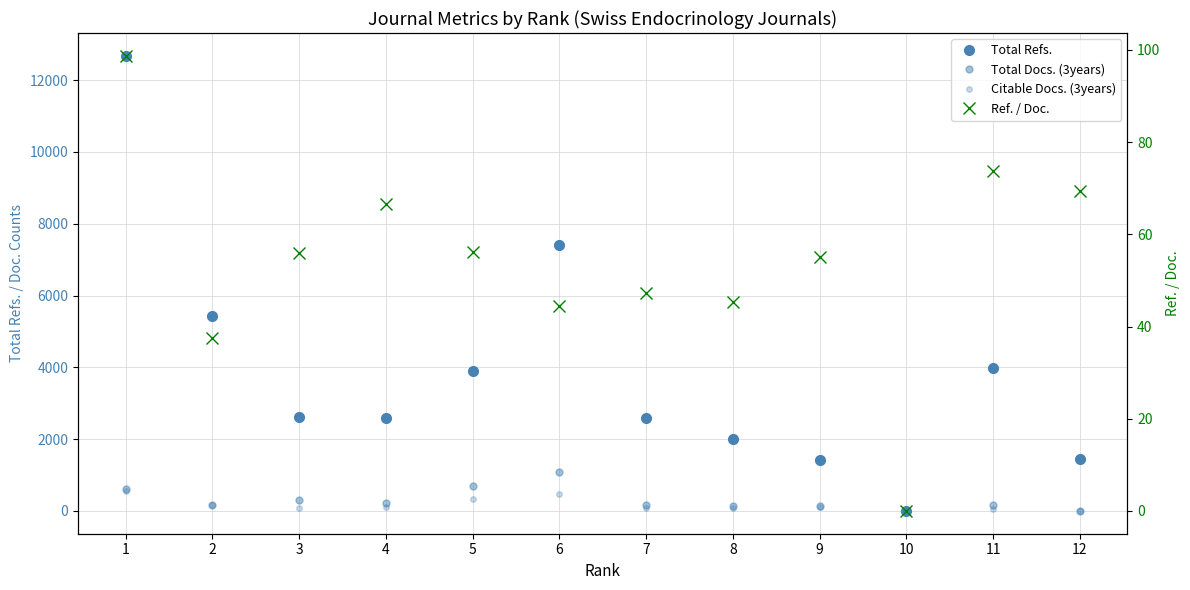

Reading left to right, transcribe all the data shown in this chart.

Total Refs.: 12677.0	5427.0	2627.0	2598.0	3888.0	7395.0	2595.0	1998.0	1433.0	0.0	3983.0	1458.0
Total Docs. (3years): 610.0	175.0	316.0	223.0	705.0	1086.0	174.0	143.0	131.0	0.0	174.0	0.0
Citable Docs. (3years): 568.0	167.0	89.0	99.0	338.0	469.0	90.0	72.0	109.0	3.0	55.0	0.0
Ref. / Doc.: 98.7	37.6	55.9	66.6	56.2	44.4	47.4	45.3	55.1	0.0	73.8	69.4